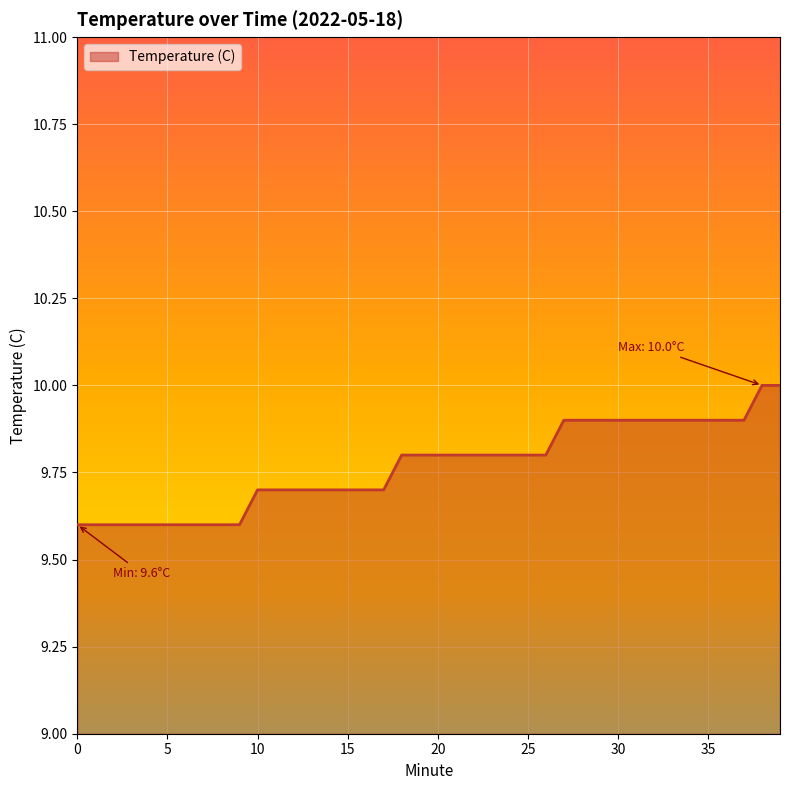

Does the chart display data point markers on the line(s)?

No